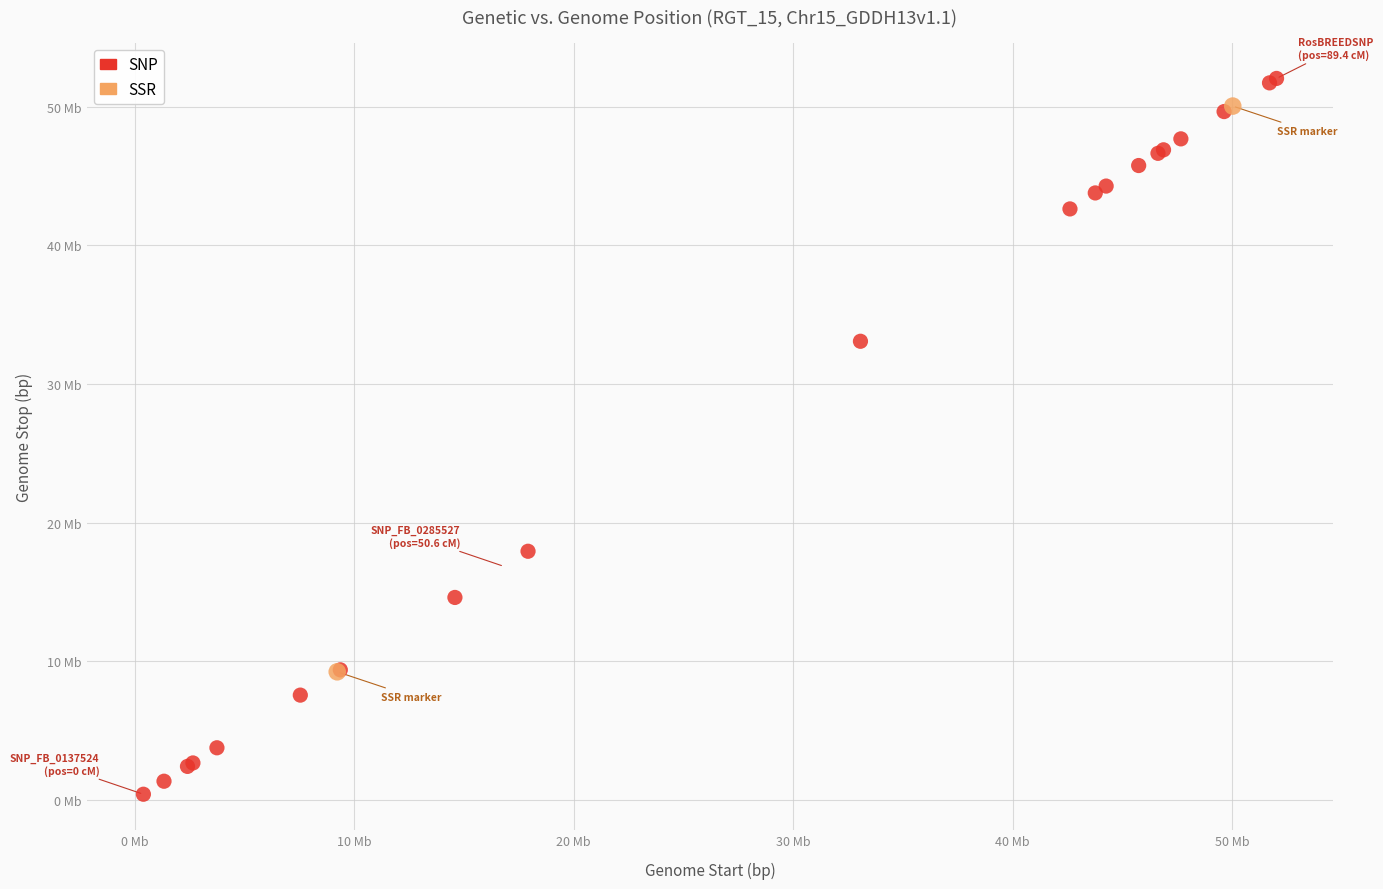

What are all the series names shown in the legend?

SNP, SSR